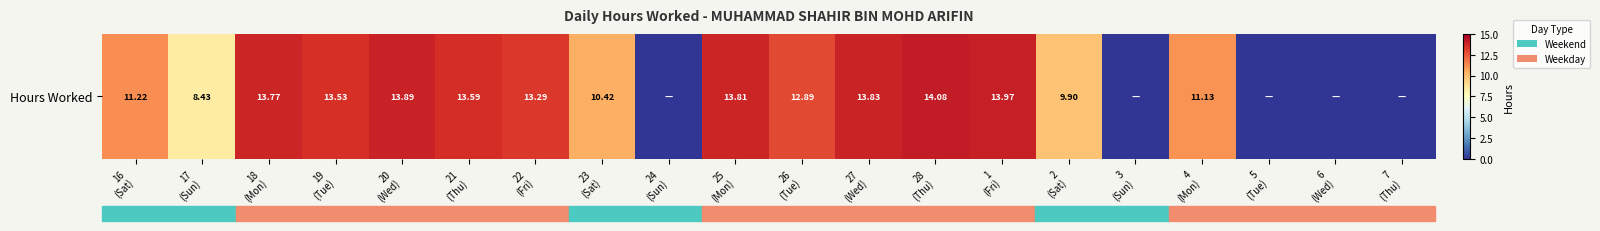

True or false: the data shows 0.0 at 7
(Thu).

True